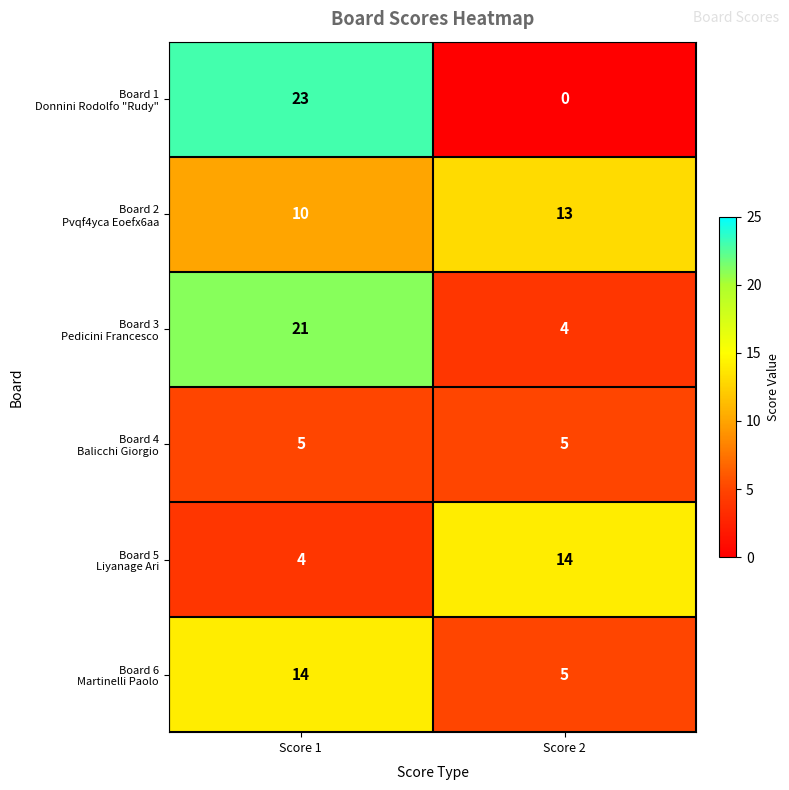

Which label corresponds to the largest value in the chart?

Score 1